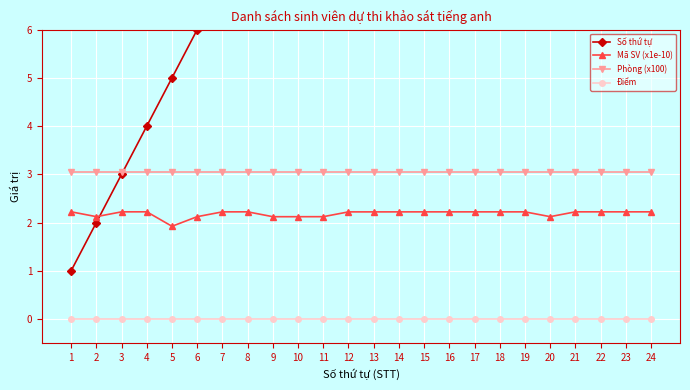

True or false: Điểm and Phòng (x100) intersect in this chart.

False